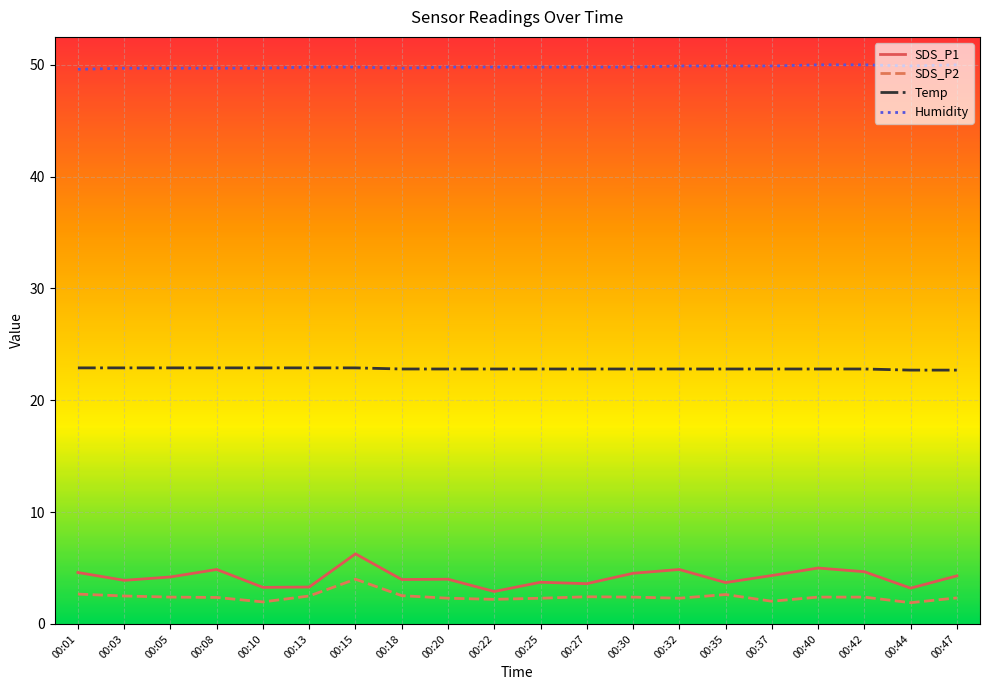

True or false: Humidity and SDS_P2 cross at least once.

False